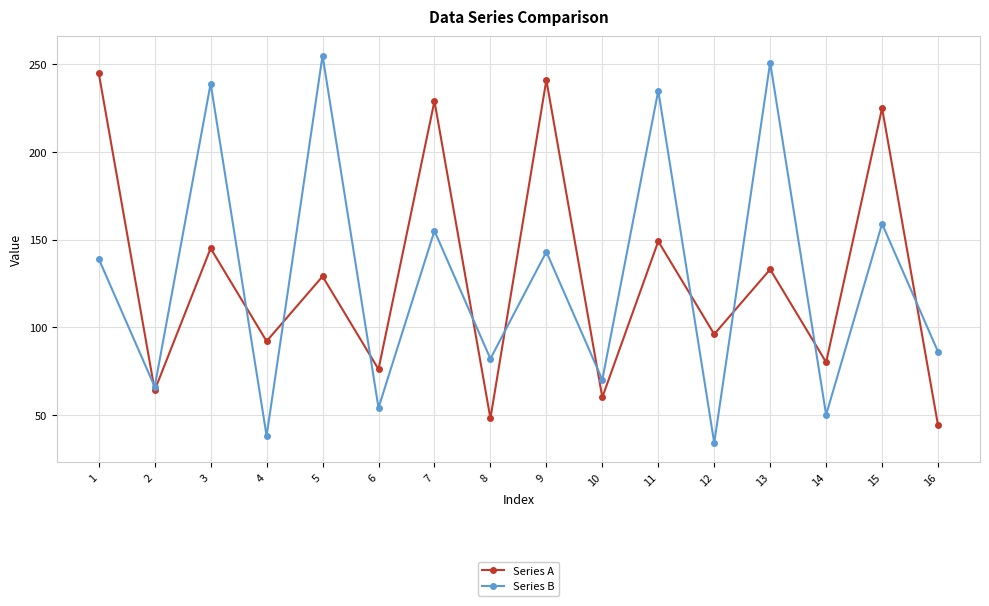

Reading left to right, list all the values displayed in this chart.

Series A: 245	64	145	92	129	76	229	48	241	60	149	96	133	80	225	44
Series B: 139	66	239	38	255	54	155	82	143	70	235	34	251	50	159	86